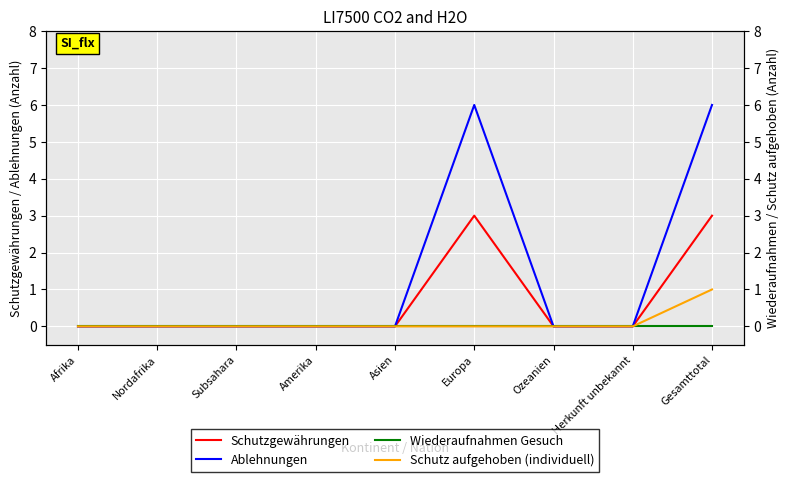

What is the spread (max minus min) of values at Gesamttotal?

6